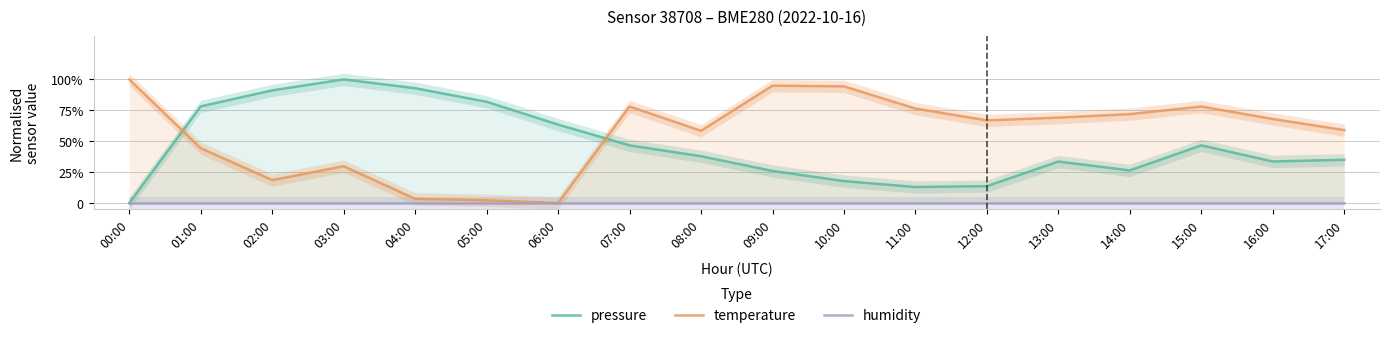

Rank the series by their maximum value, from highest to lowest.

pressure, temperature, humidity